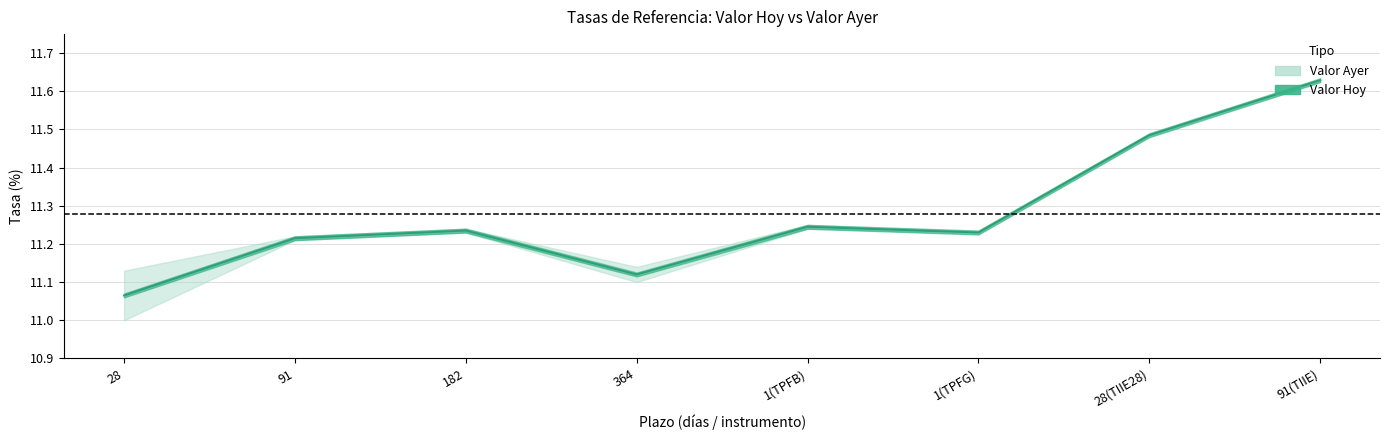

What is the sum of all values?

90.2